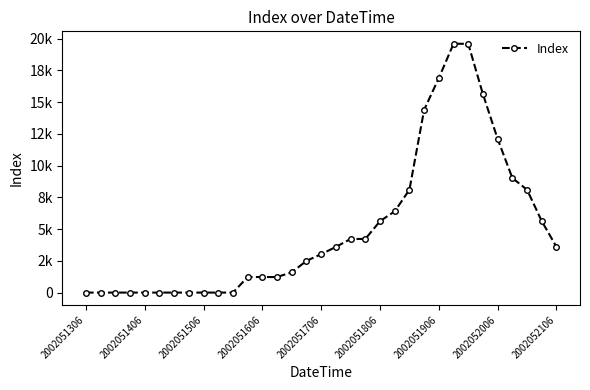

Is this an area chart (filled region under the line)?

No